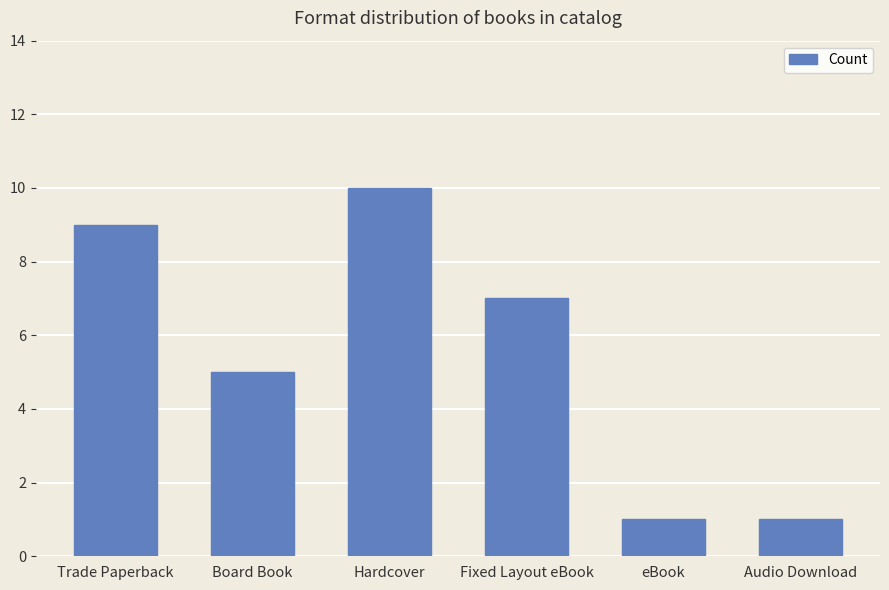

What position from the right is Audio Download?

1